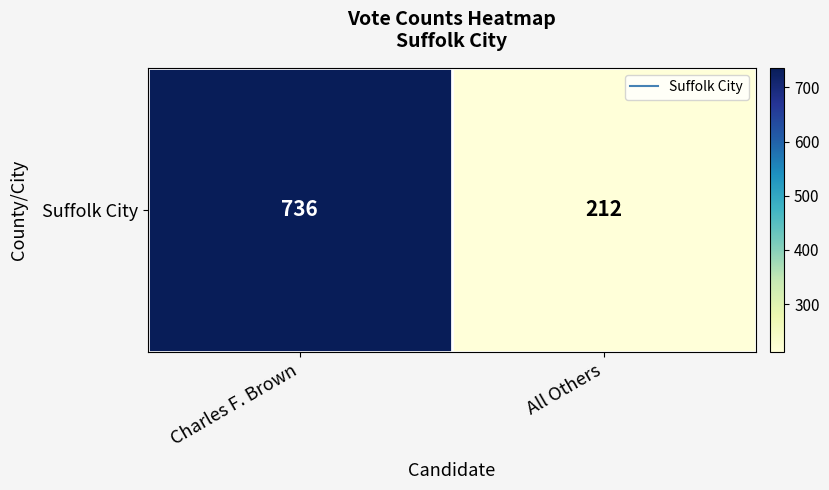

What is the minimum value shown in the chart?

212